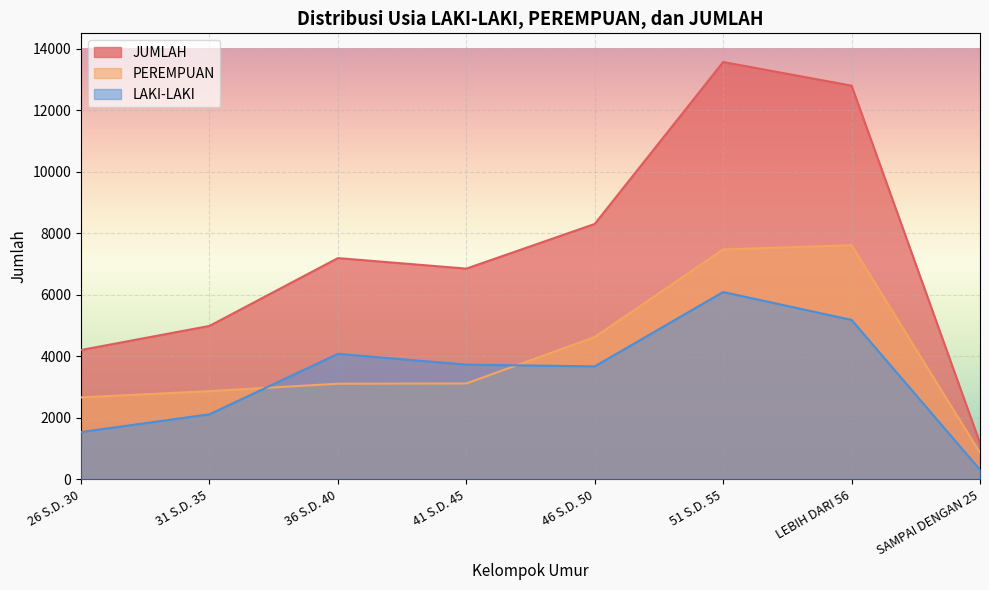

True or false: JUMLAH has more than 2 points higher than both neighbors.

False